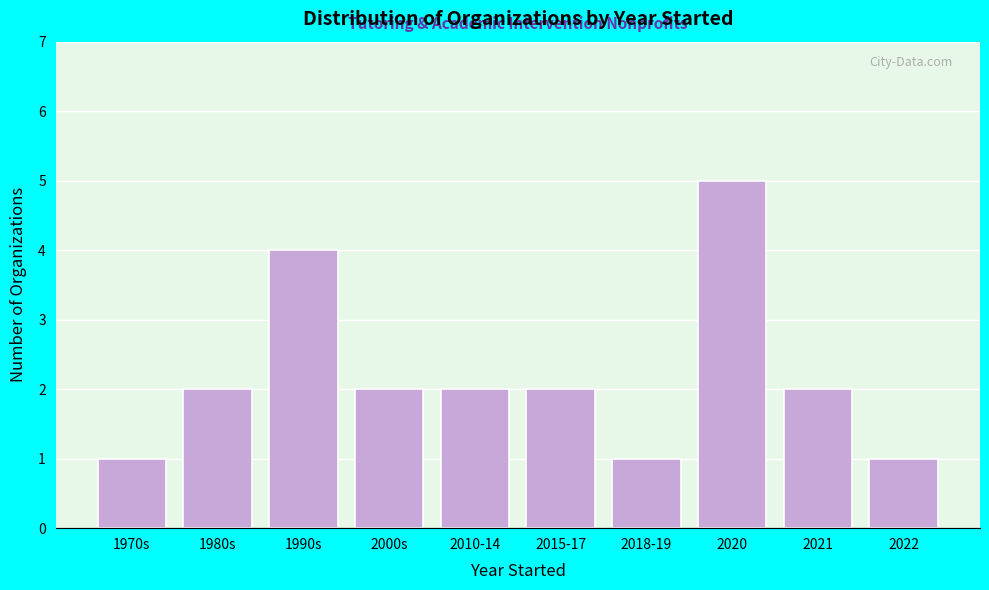

Reading left to right, transcribe all the data shown in this chart.

1970s=1	1980s=2	1990s=4	2000s=2	2010-14=2	2015-17=2	2018-19=1	2020=5	2021=2	2022=1